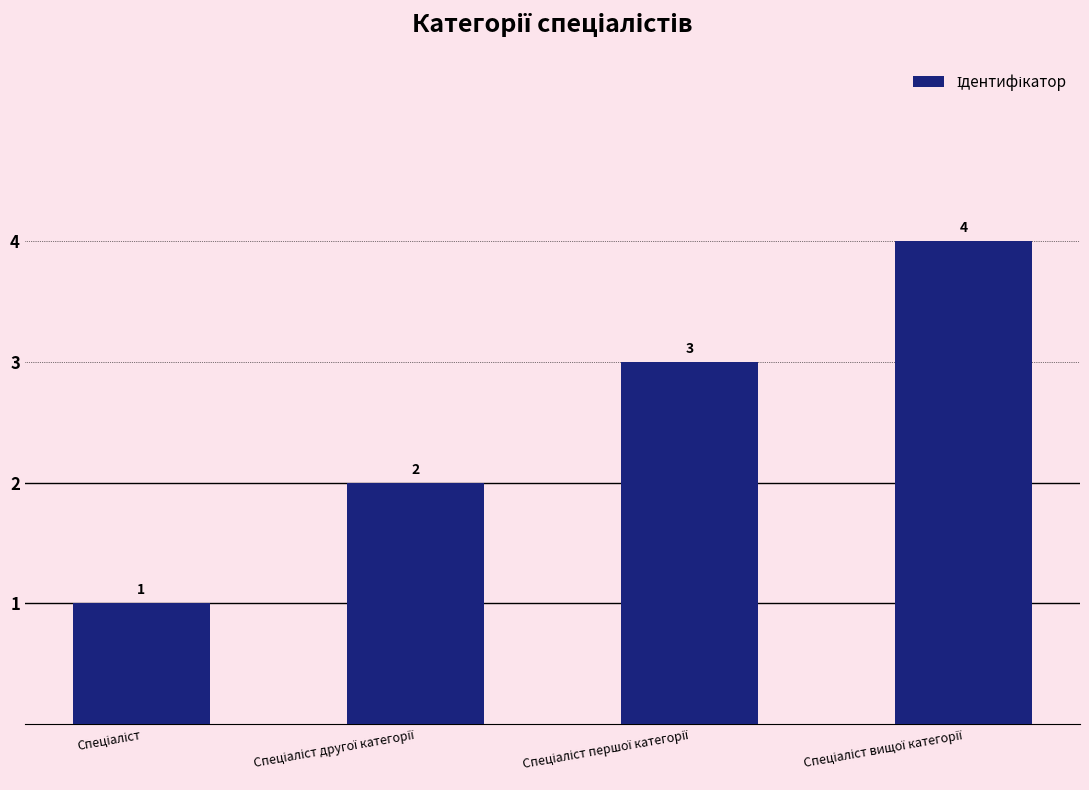

How many values are between 2 and 4?

3